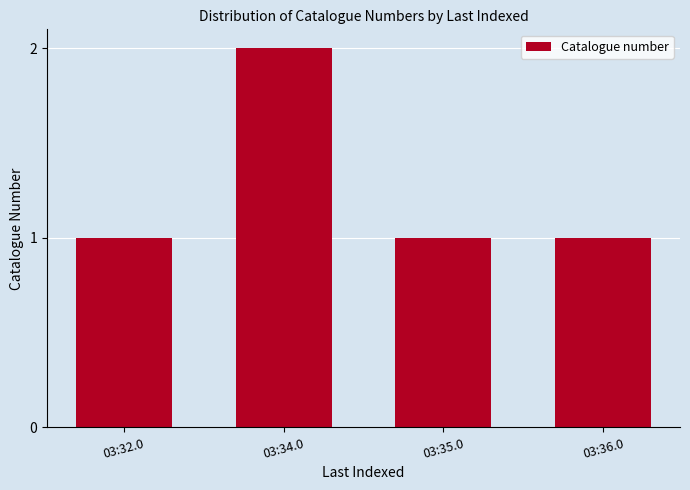

What is the value of the 3rd bar from the left?

1